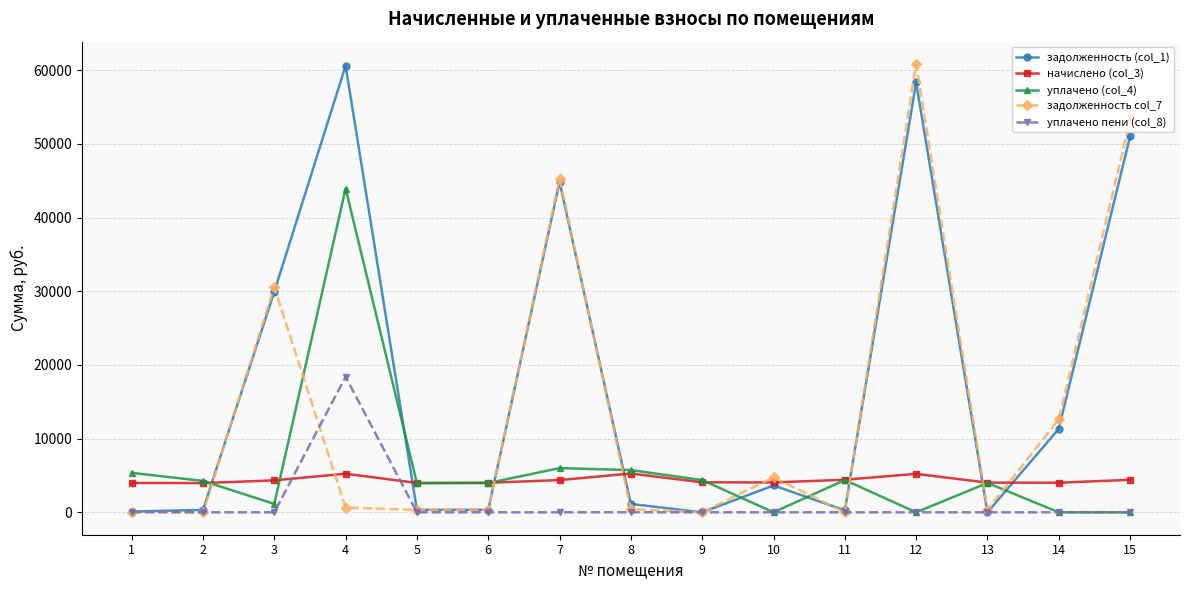

True or false: задолженность (col_1) has more than 0 interior local peaks.

True